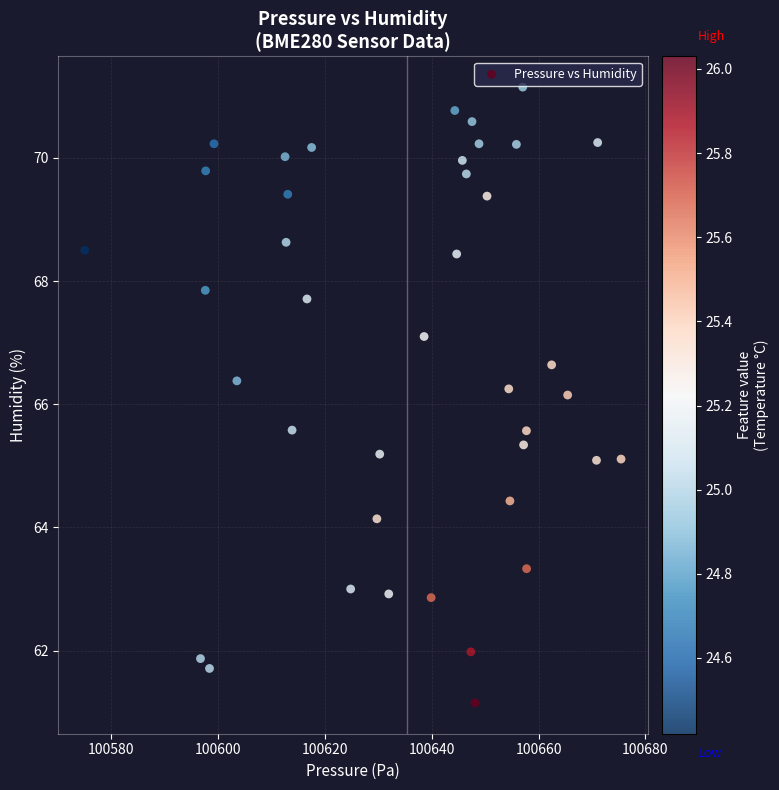

What is the range of X values (max minus min)?

100.4